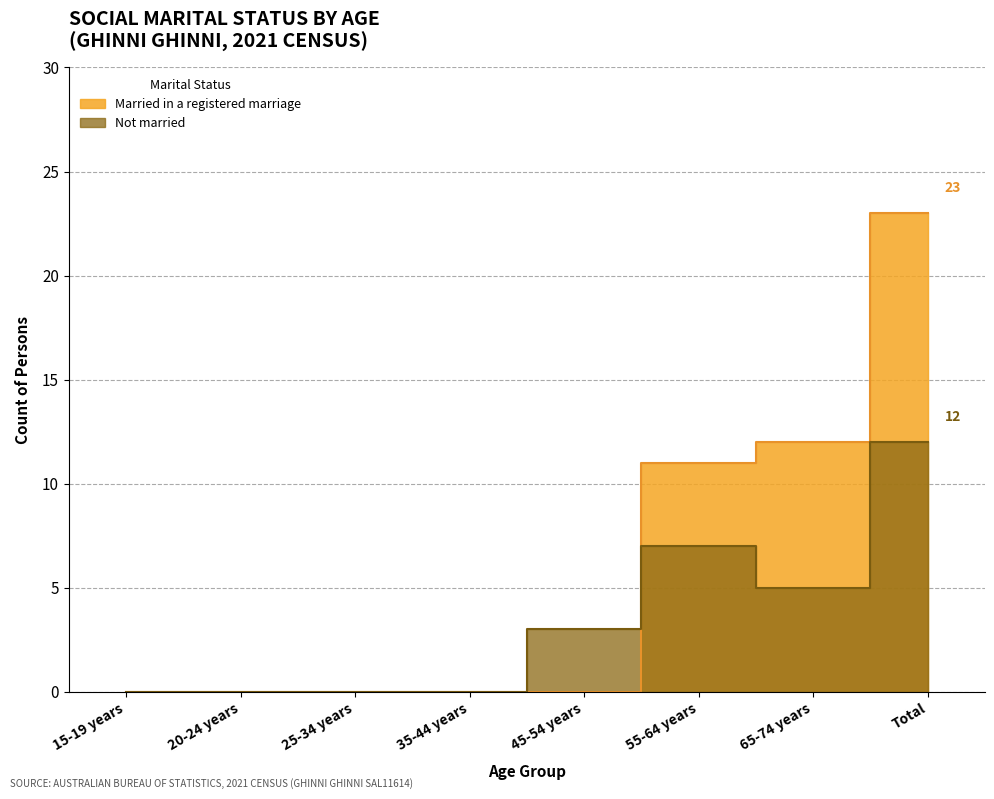

The value of Married in a registered marriage at 65-74 years is 20. True or false?

False